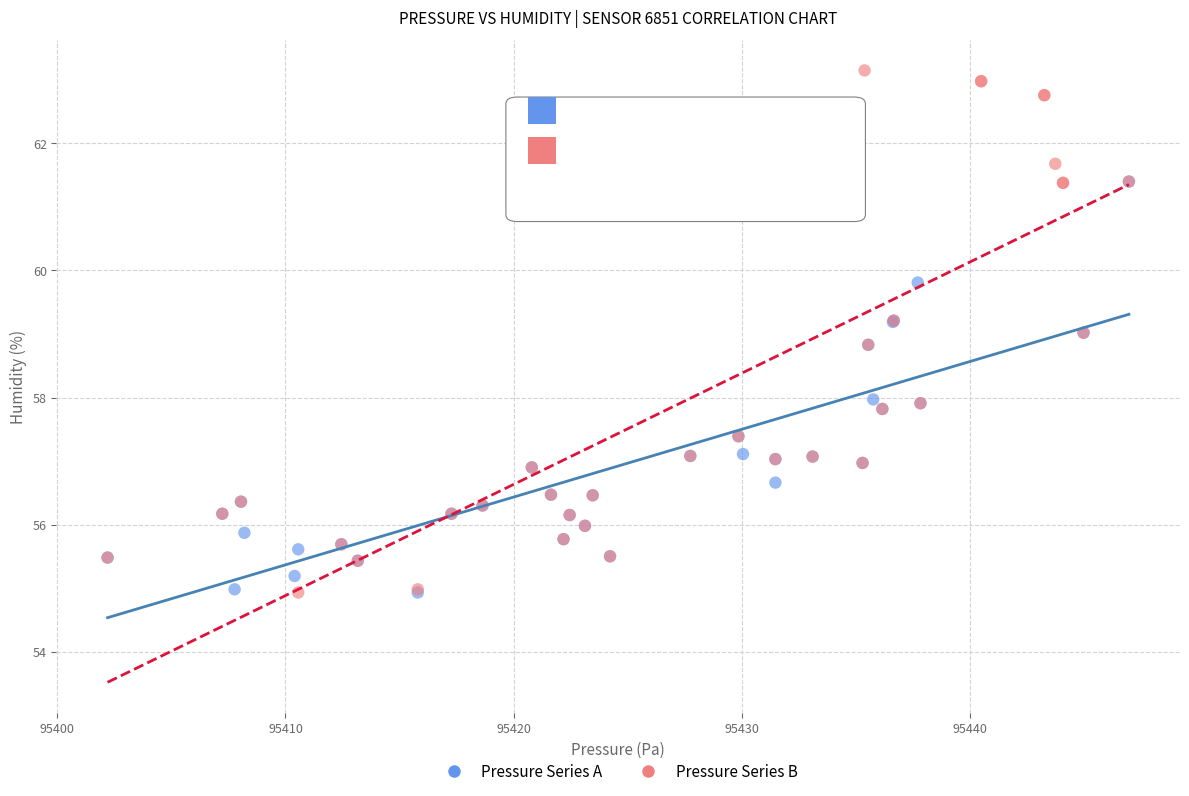

Which series has the widest spread of Y values?

Pressure Series B